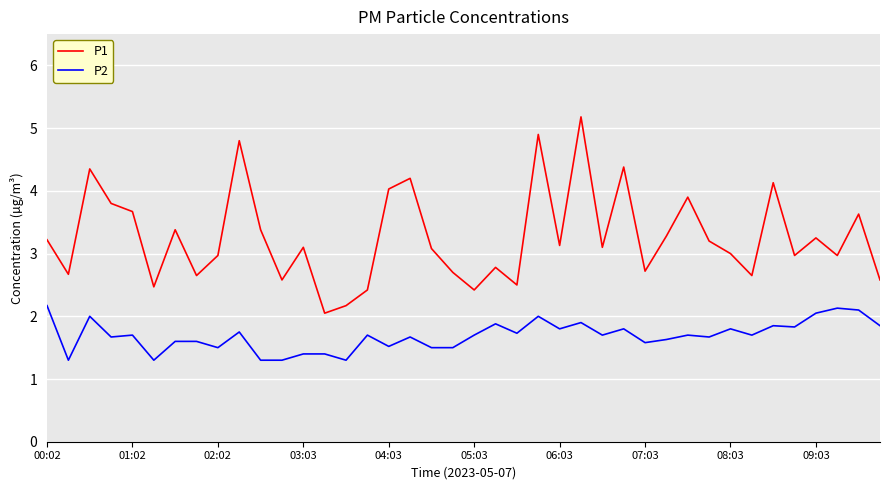

How many interior local peaks does the P1 series have?

13